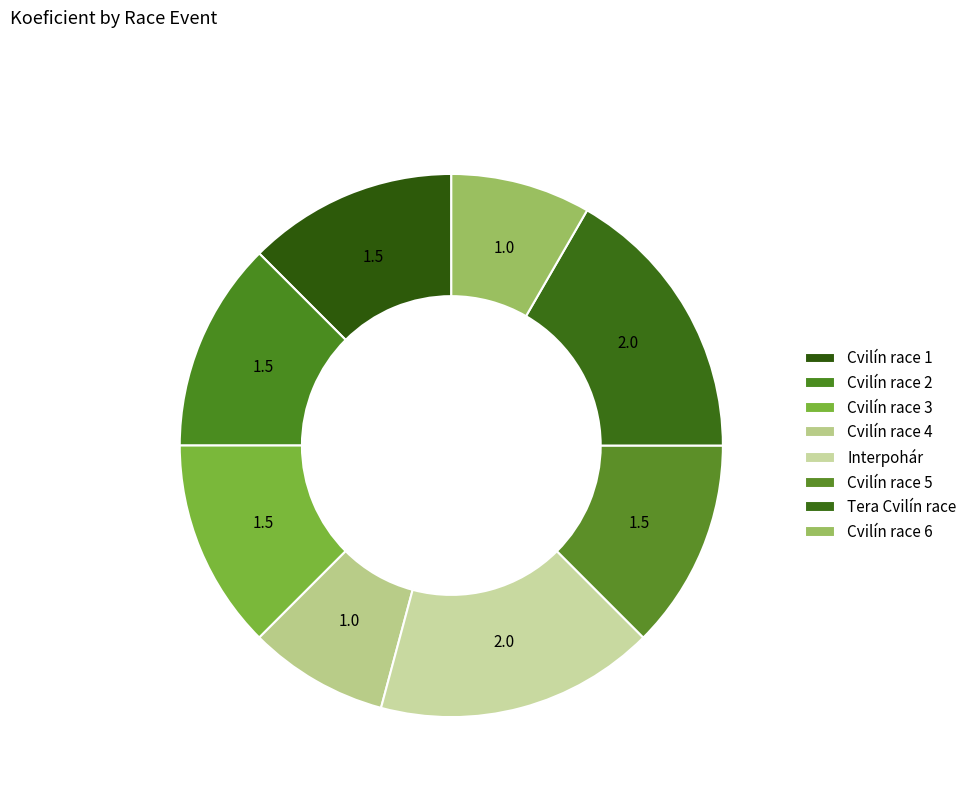

What is the change in value from Interpohár to Cvilín race 6?

-1.0